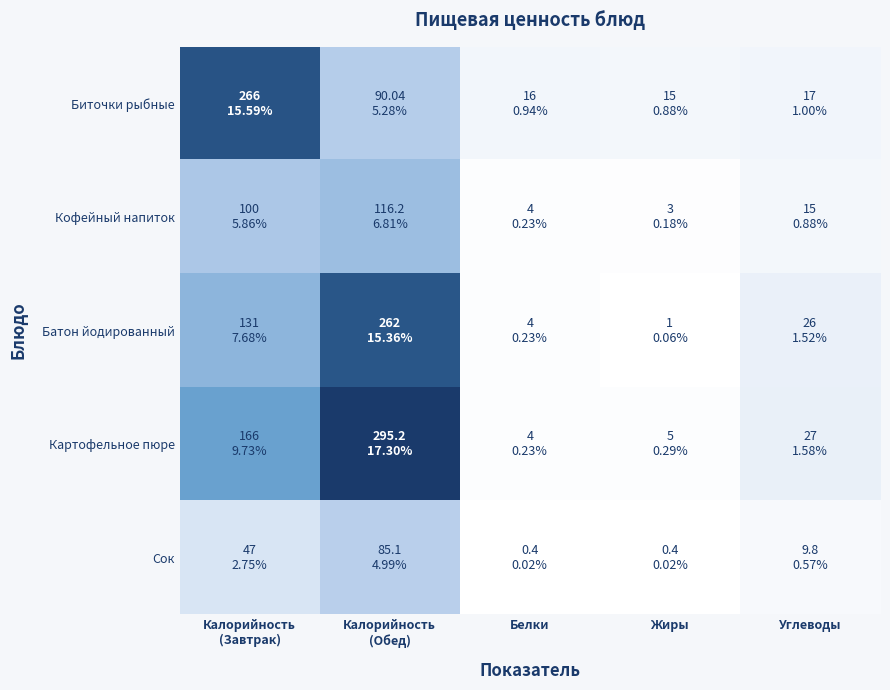

Reading left to right, list all the values displayed in this chart.

Биточки рыбные: Калорийность
(Завтрак)=266.0	Калорийность
(Обед)=90.0	Белки=16.0	Жиры=15.0	Углеводы=17.0
Кофейный напиток: Калорийность
(Завтрак)=100.0	Калорийность
(Обед)=116.2	Белки=4.0	Жиры=3.0	Углеводы=15.0
Батон йодированный: Калорийность
(Завтрак)=131.0	Калорийность
(Обед)=262.0	Белки=4.0	Жиры=1.0	Углеводы=26.0
Картофельное пюре: Калорийность
(Завтрак)=166.0	Калорийность
(Обед)=295.2	Белки=4.0	Жиры=5.0	Углеводы=27.0
Сок: Калорийность
(Завтрак)=47.0	Калорийность
(Обед)=85.1	Белки=0.4	Жиры=0.4	Углеводы=9.8